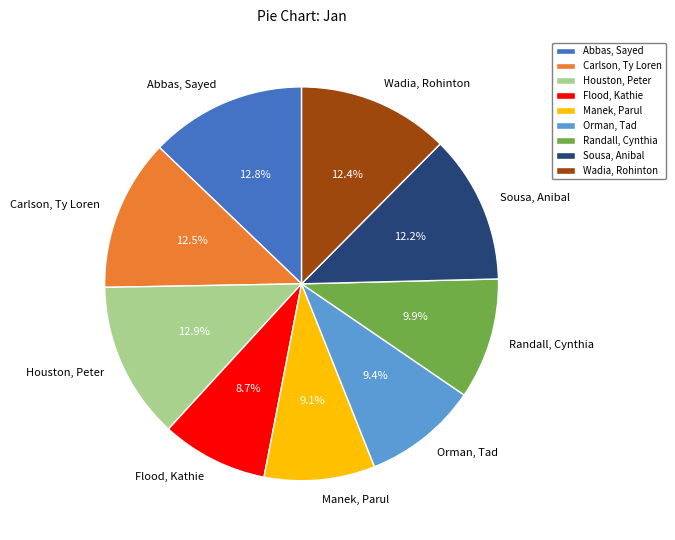

Between Abbas, Sayed and Flood, Kathie, which is larger?

Abbas, Sayed